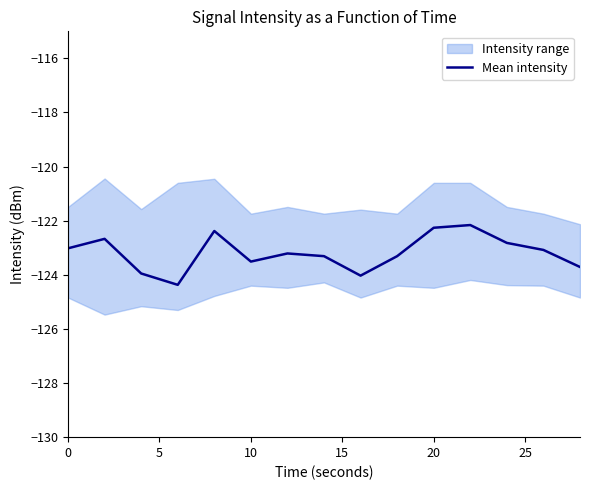

True or false: Mean intensity has a value of -66.7 at 20.

False